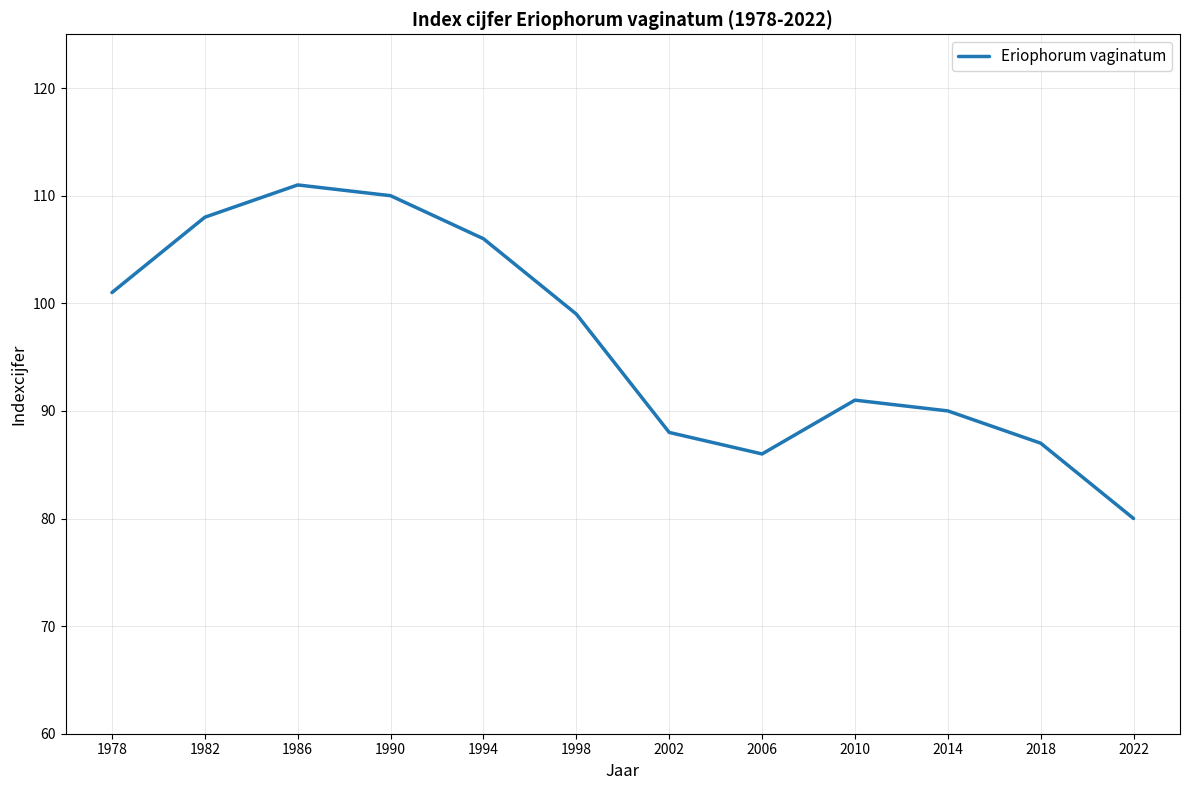

What is the sum of all values?

1157